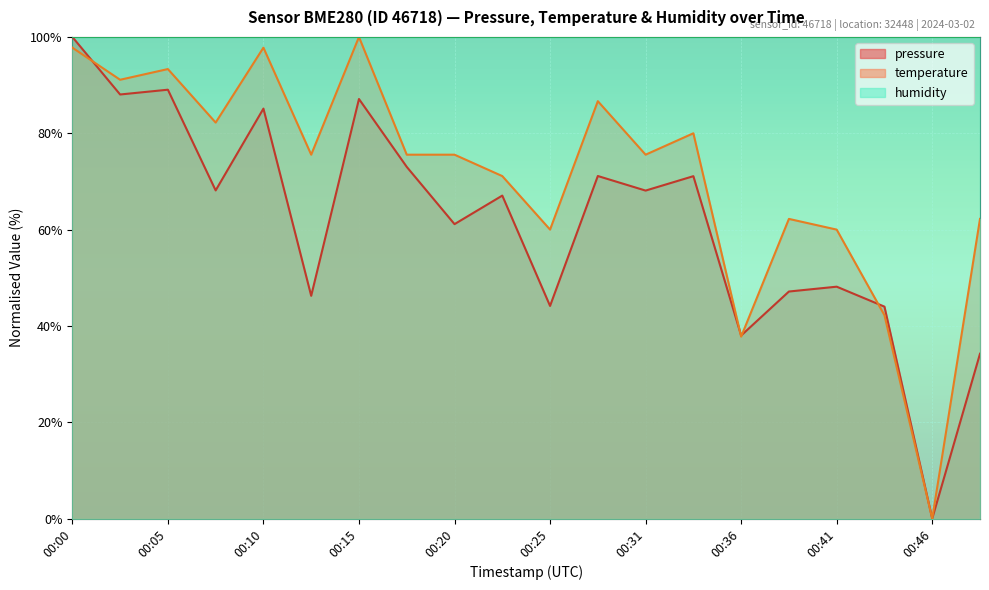

Rank the series at 00:15 from lowest to highest value.

pressure, temperature